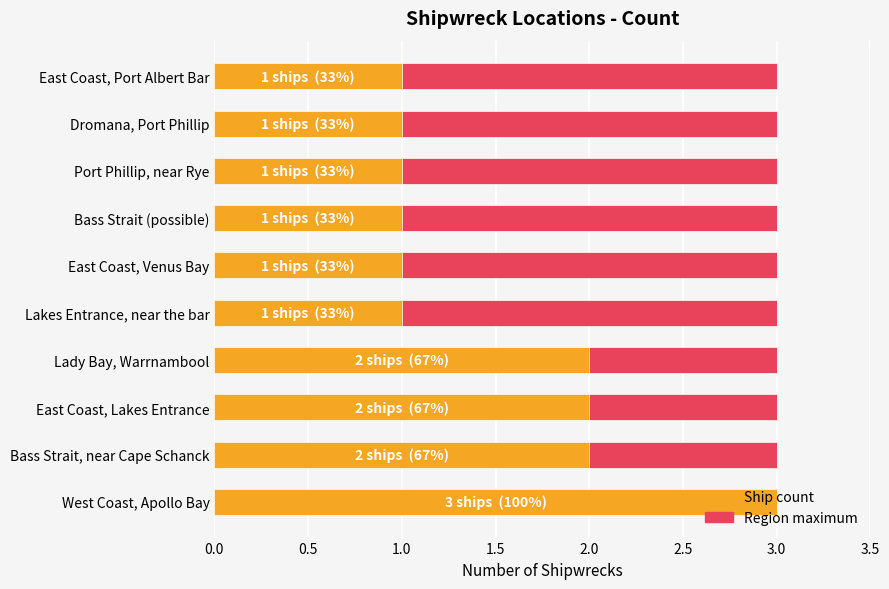

How many series are shown in this chart?

2